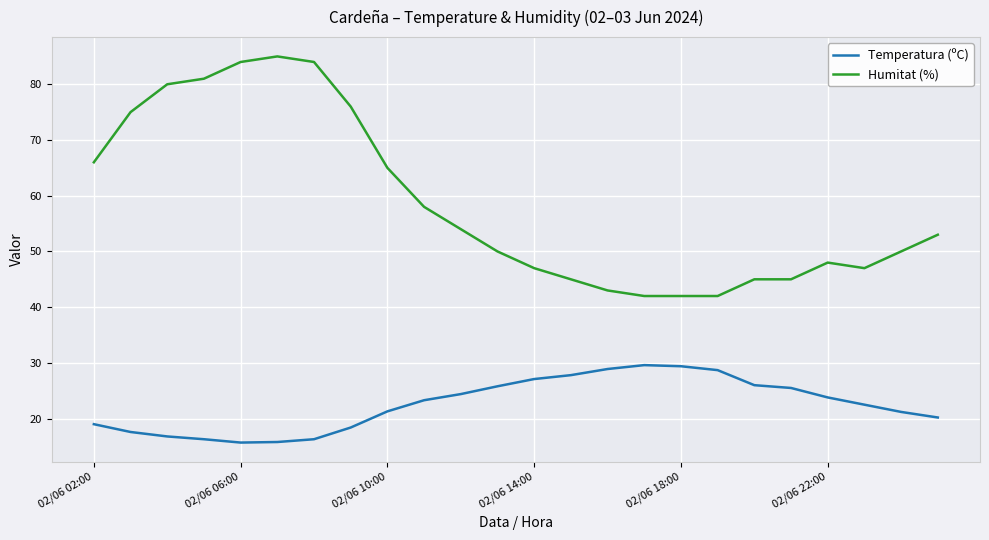

List the series in order of their peak value, lowest first.

Temperatura (ºC), Humitat (%)